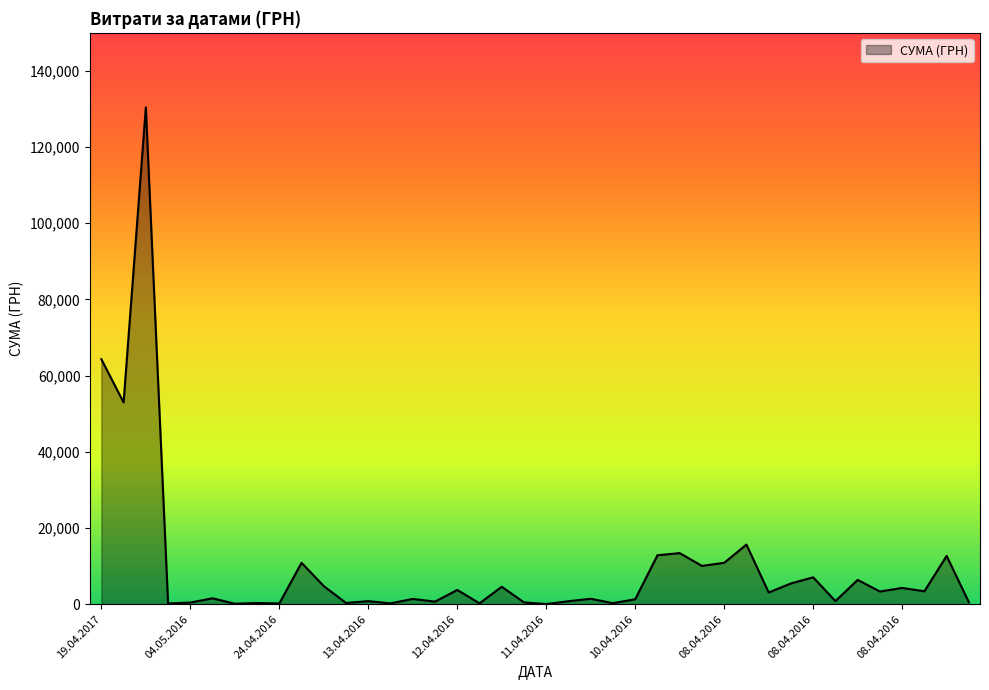

What is the difference between the maximum and minimum values?

130357.3